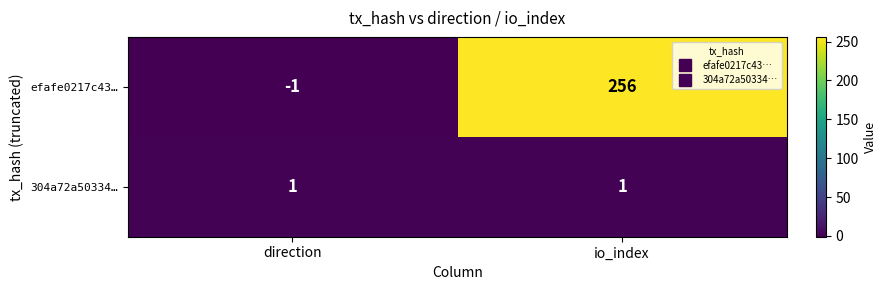

What is the difference between the efafe0217c43… values at io_index and direction?

257